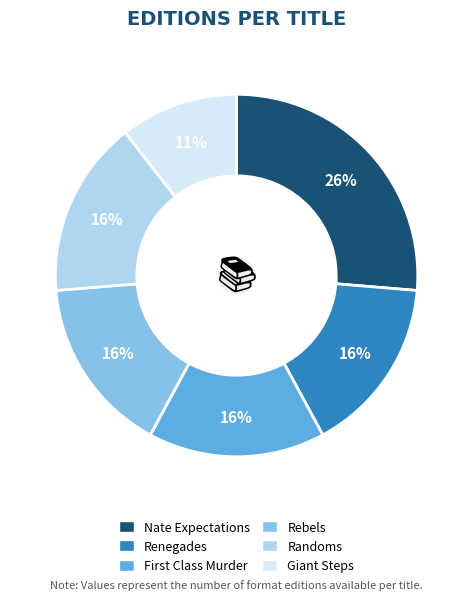

Count the number of slices in the pie.

6